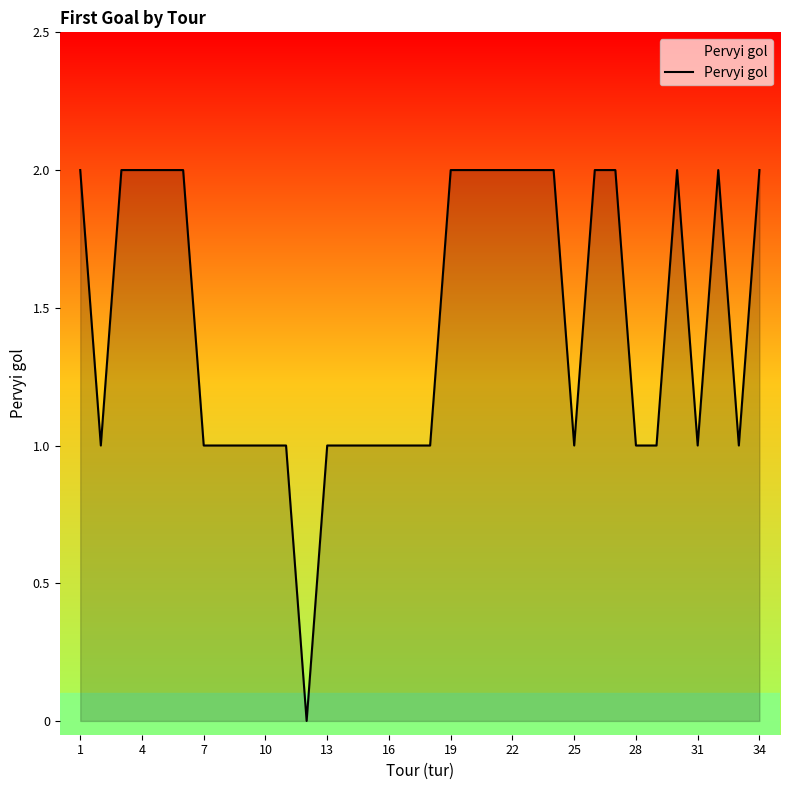

Count the values in the range 1 to 2.

33